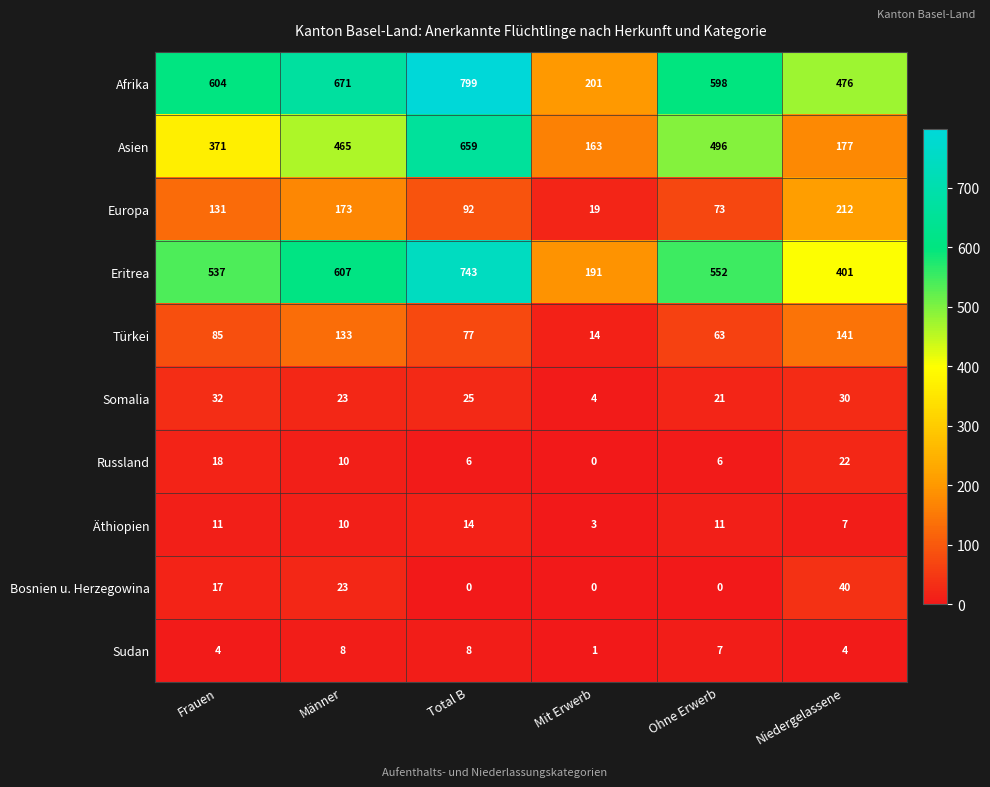

What is the total value across all series at Total B?

2423